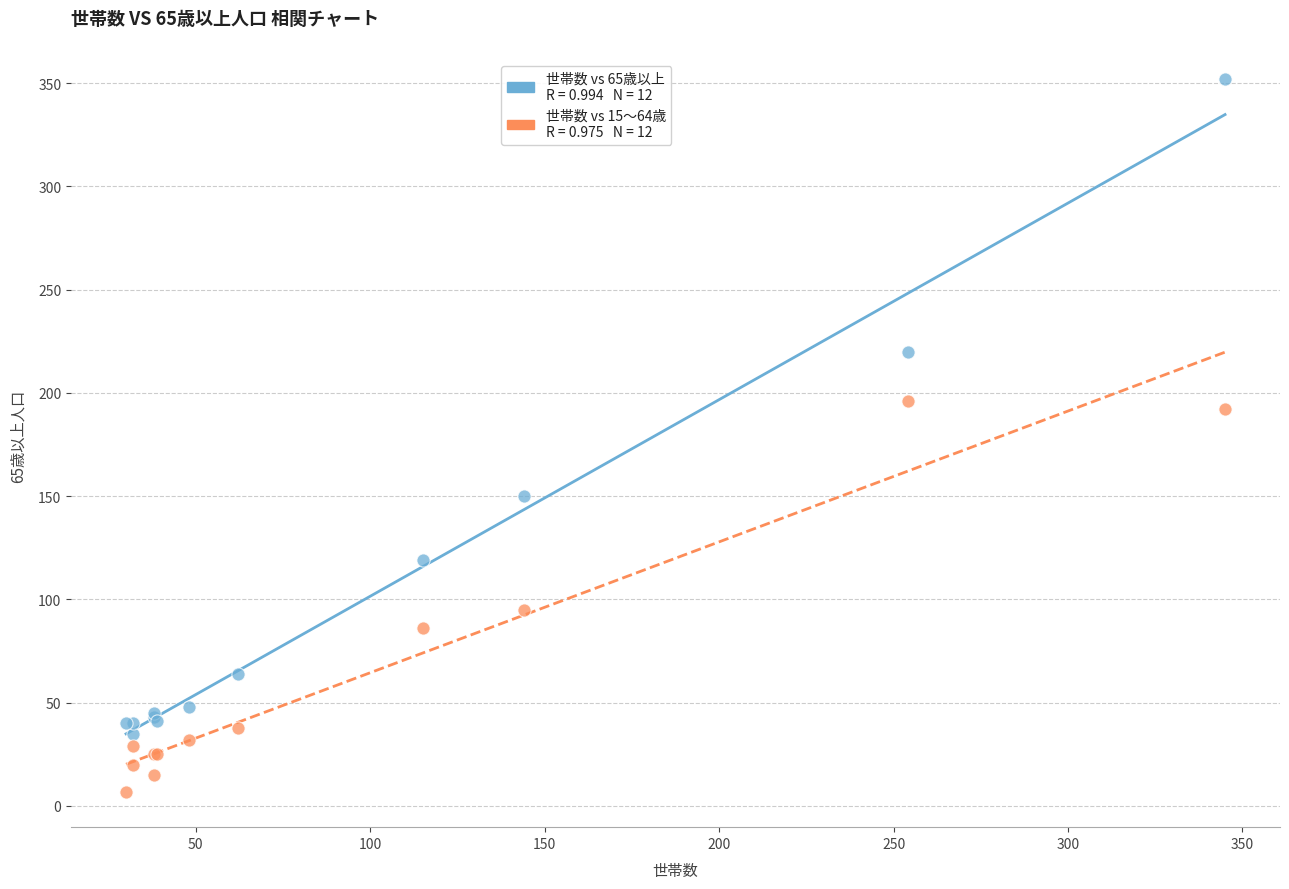

Across all series, what Y value is closest to 179?

192